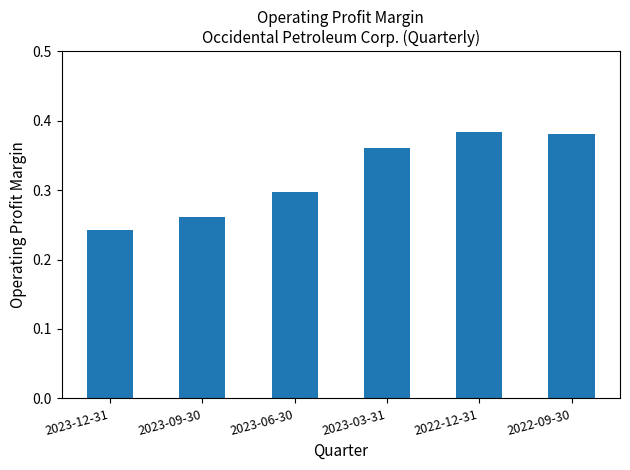

Which category has the lowest value across all series?

2023-12-31